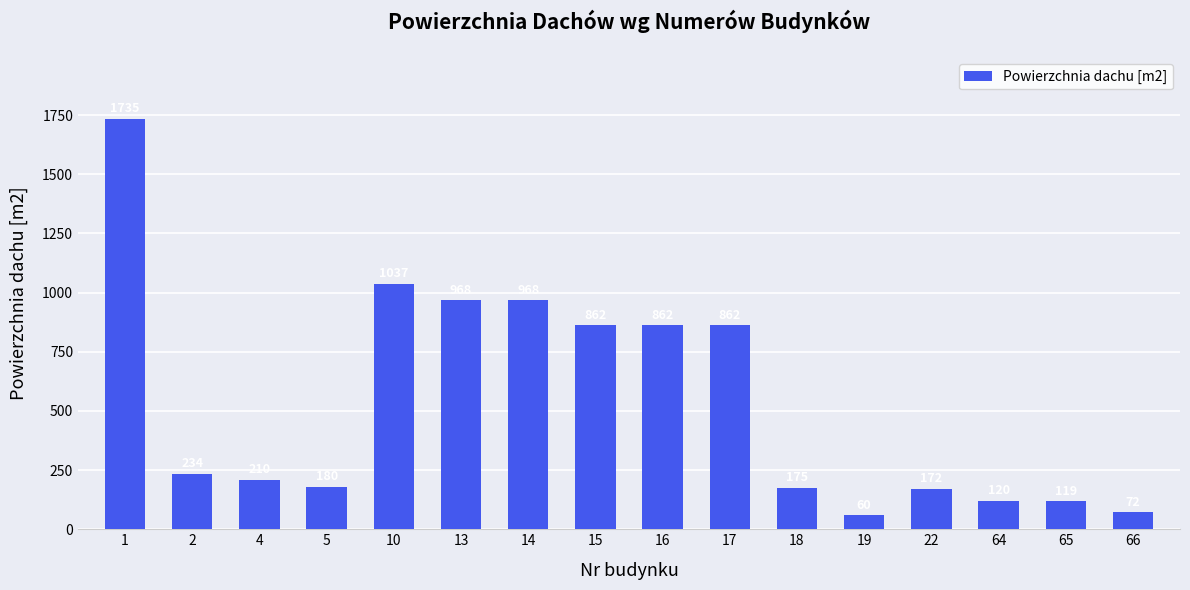

What is the value of the 11th bar from the left?

175